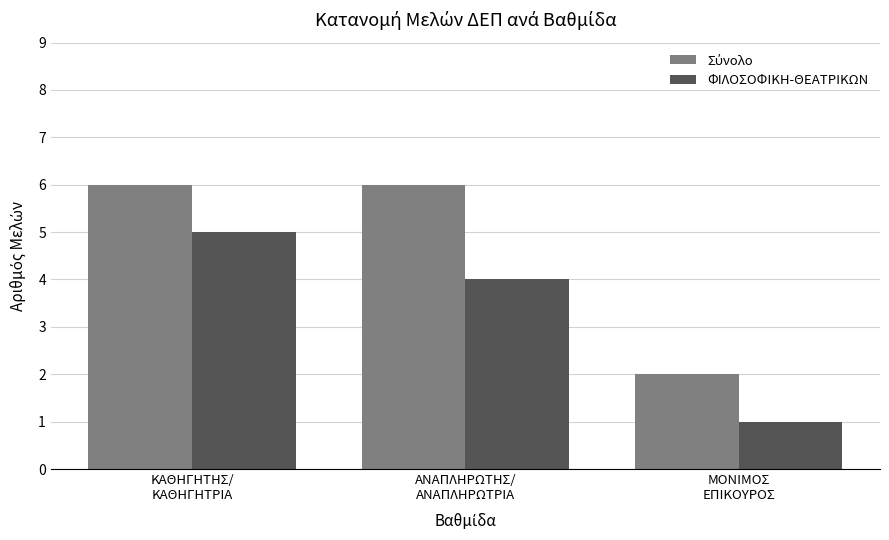

What is the sum of all ΦΙΛΟΣΟΦΙΚΗ-ΘΕΑΤΡΙΚΩΝ values?

10